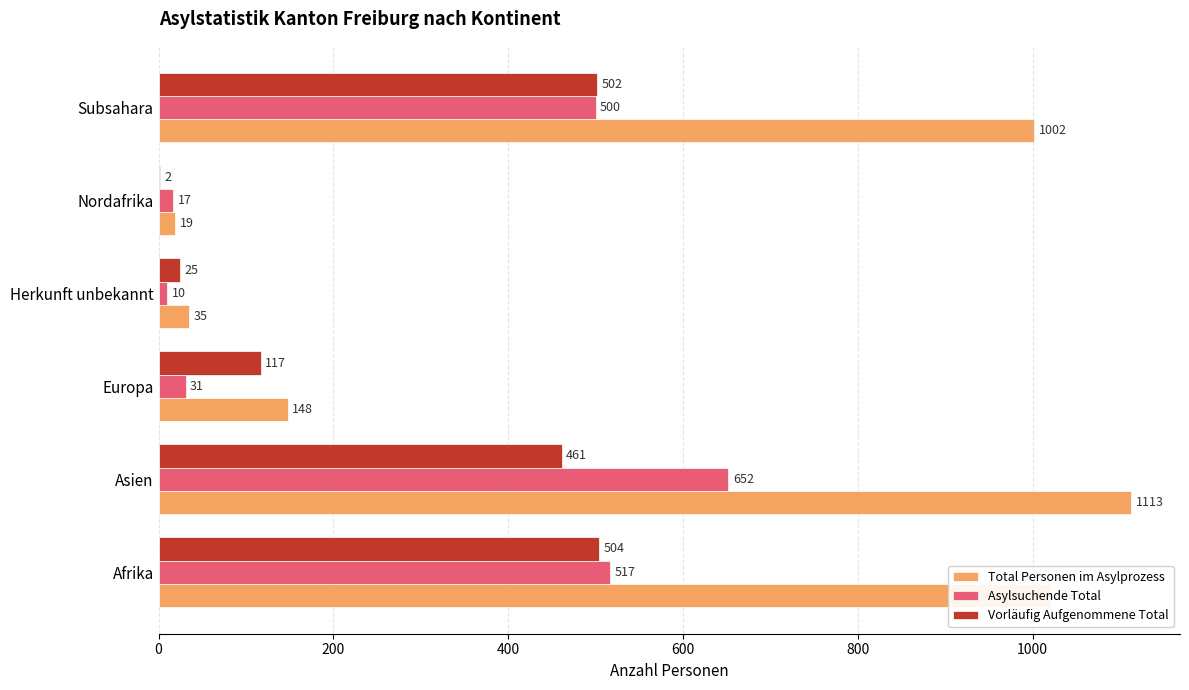

What is the highest value of the Vorläufig Aufgenommene Total series?

504